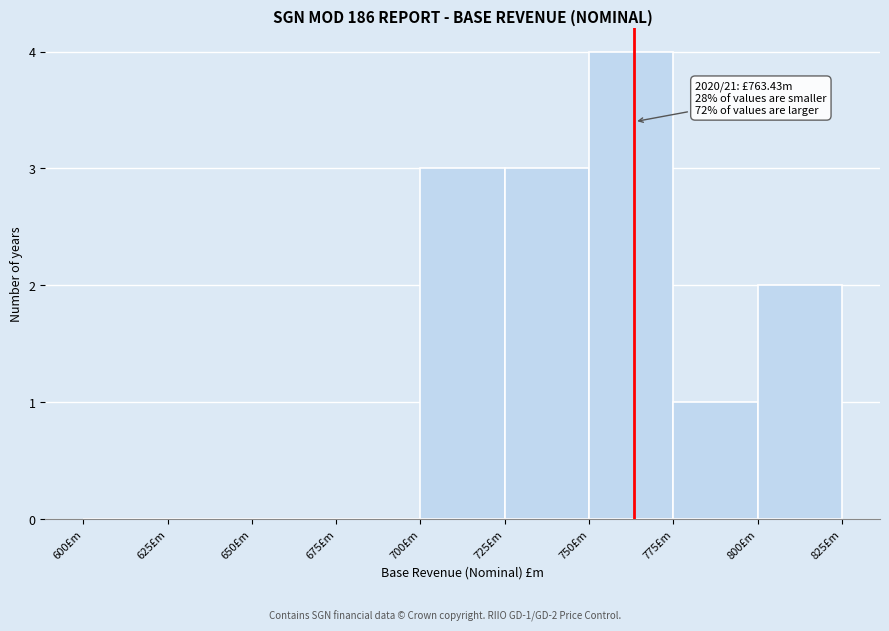

Which range on the x-axis has the tallest bar?

750 to 775